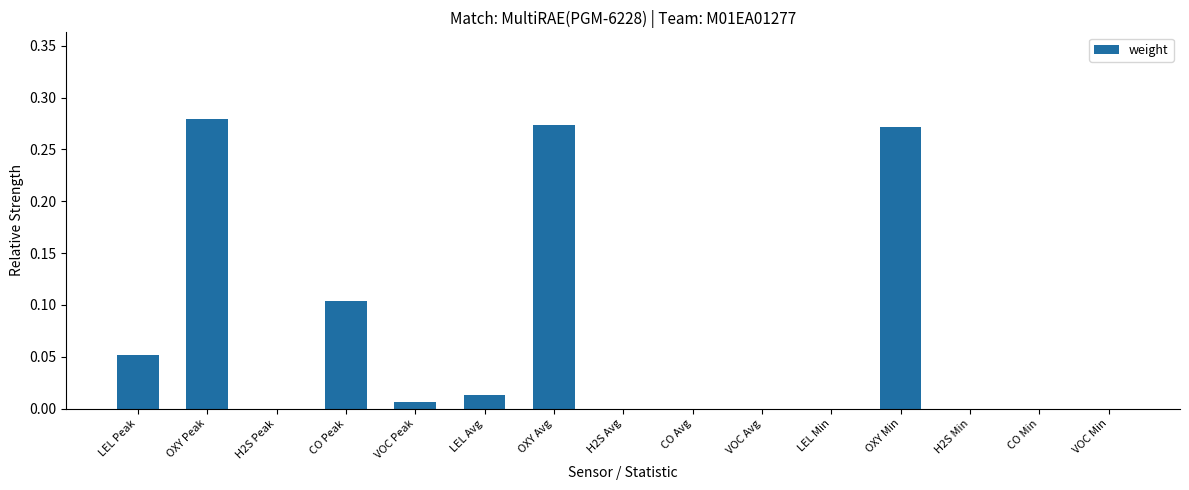

What is the sum of all values?

1.0